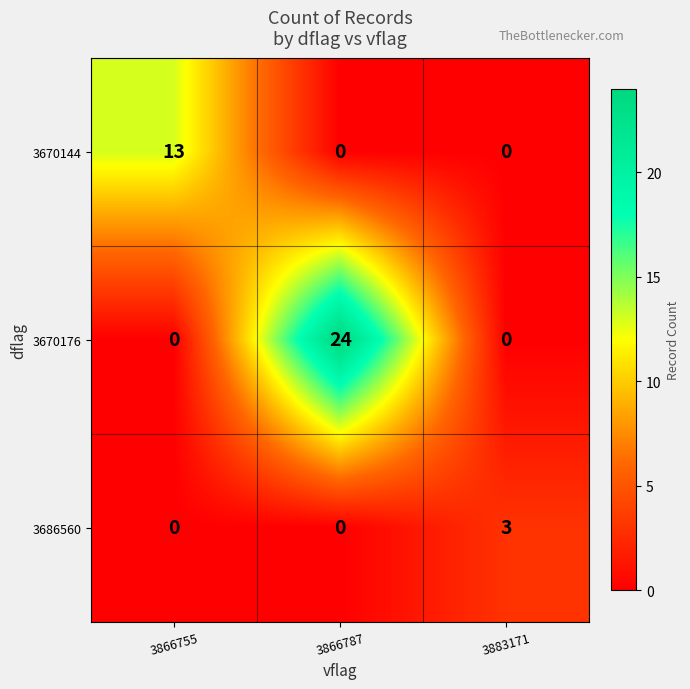

What is the difference between the highest and lowest values at 3866787?

24